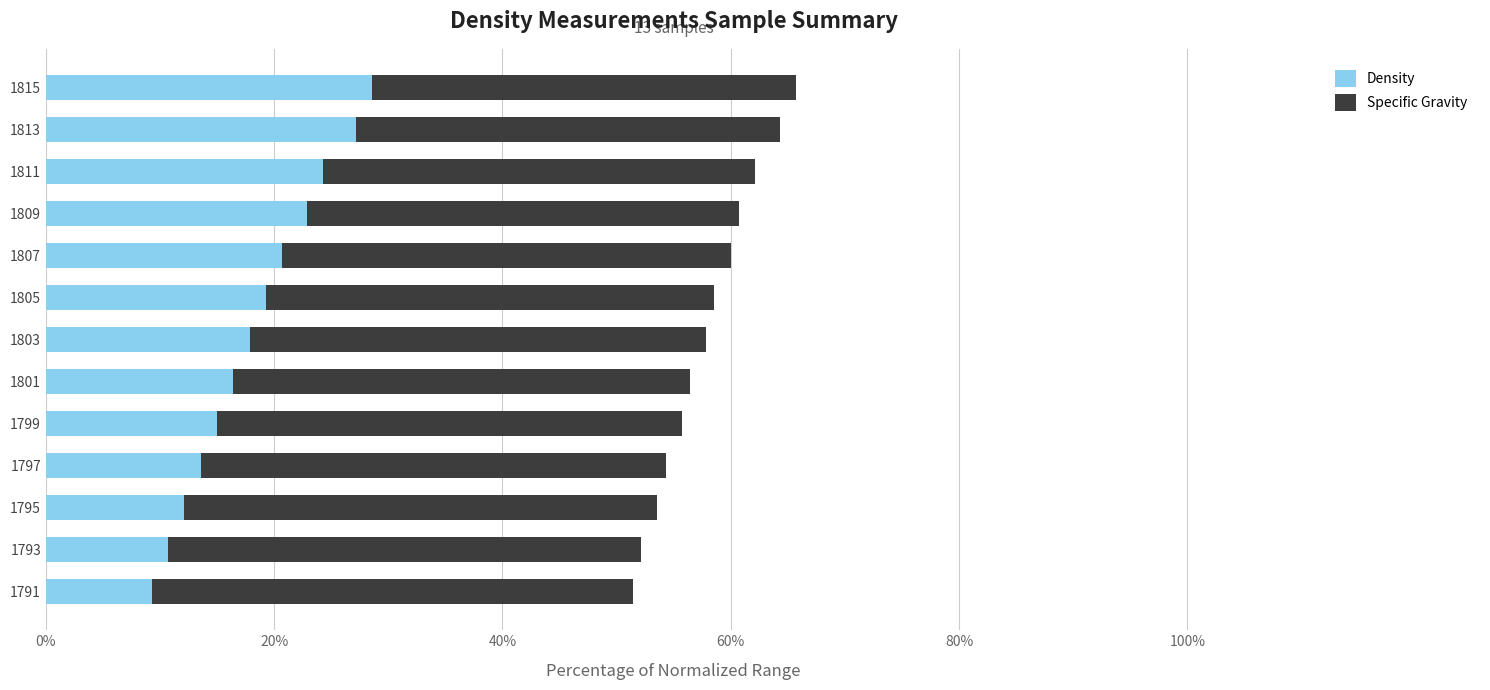

How many categories are shown in the chart?

13